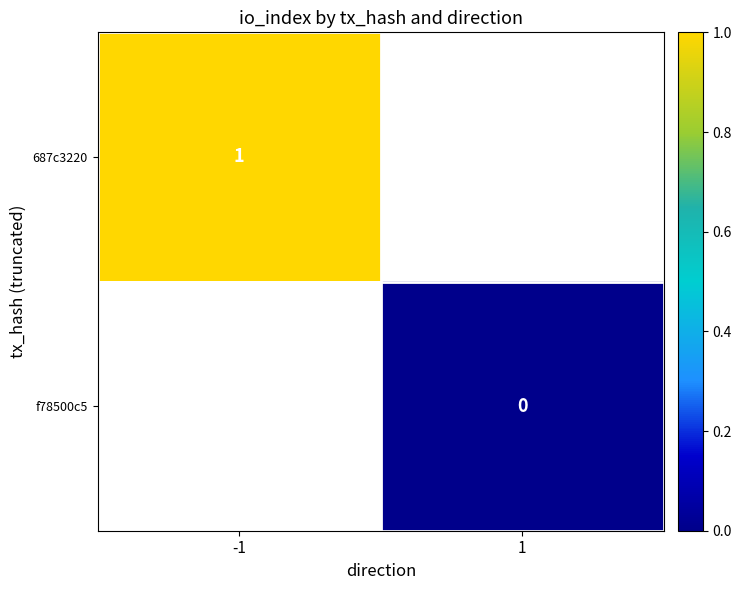

The 687c3220 series shows 0 at -1. True or false?

False